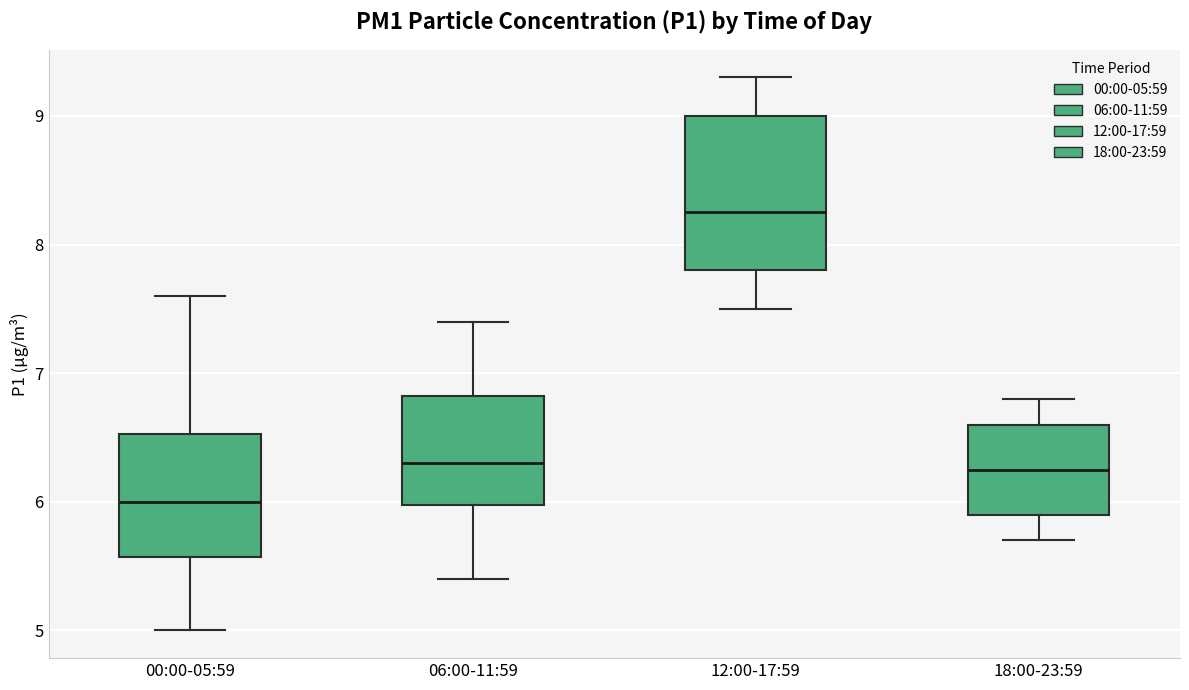

Where does the lower whisker of the box for 12:00-17:59 end on the y-axis? The values are not printed on the chart, so give them approximately, as read against the axis.

7.5